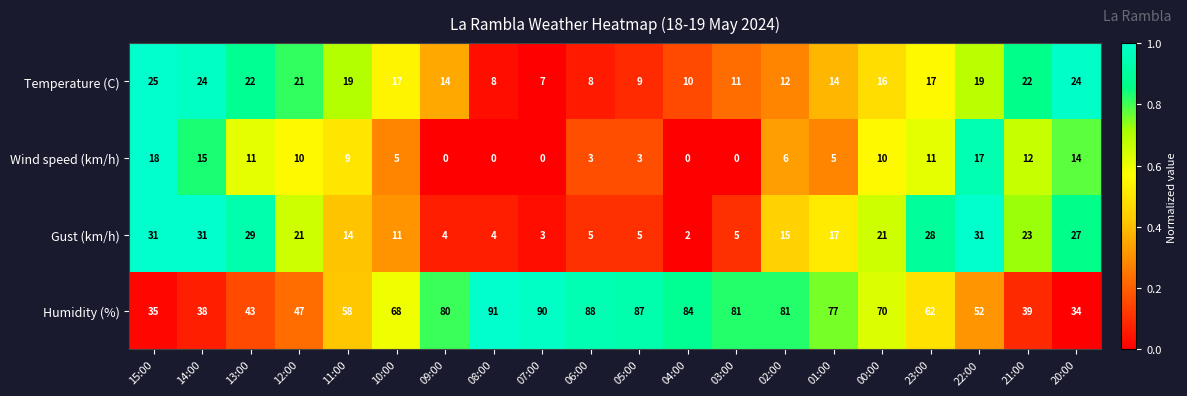

What is the spread (max minus min) of values at 01:00?

72